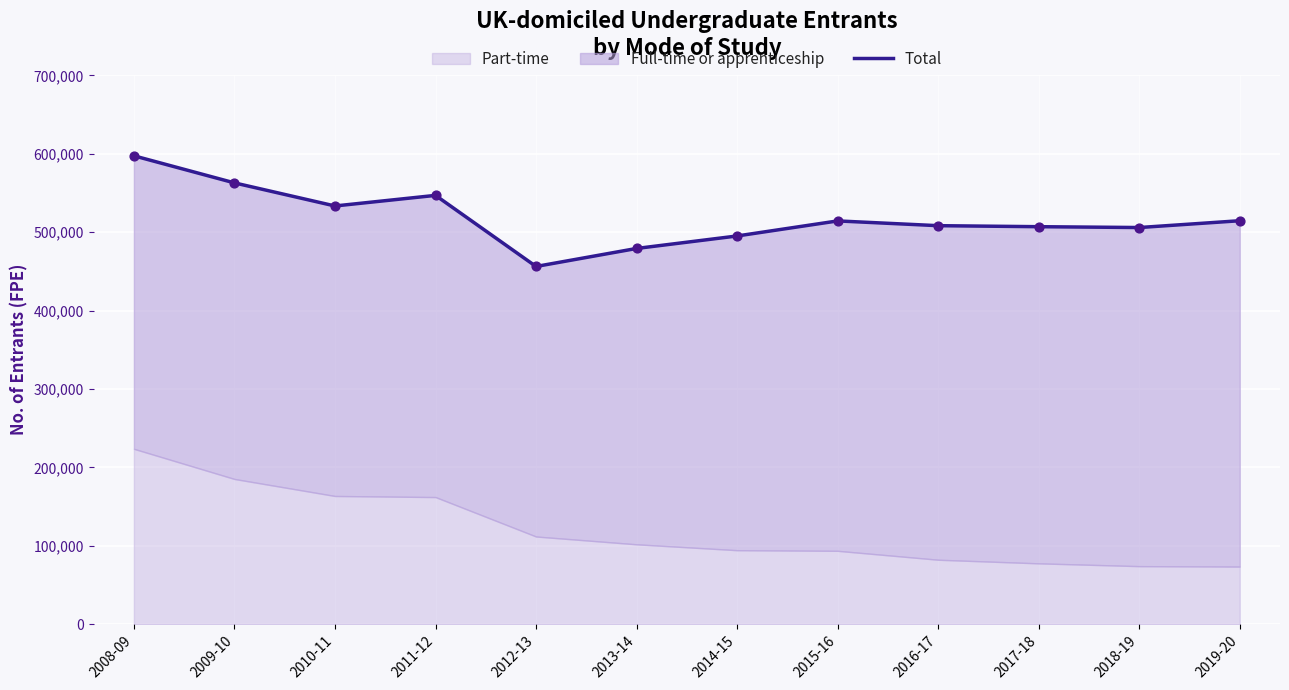

Which has a higher value, 2008-09 or 2009-10?

2008-09